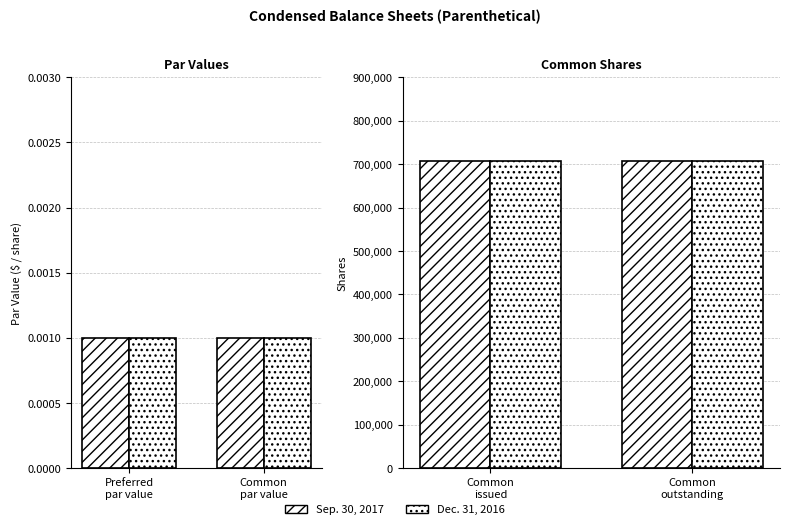

What are all the series names shown in the legend?

Sep. 30, 2017, Dec. 31, 2016